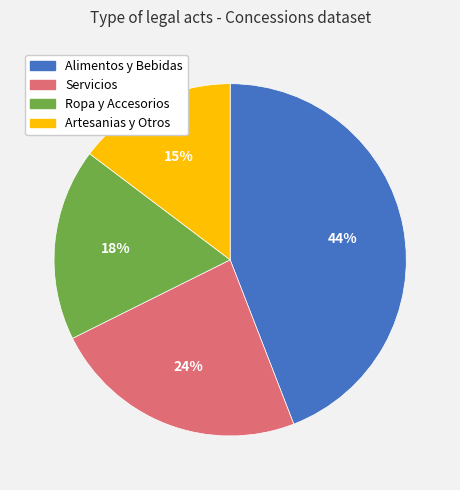

What is the largest slice in the pie chart?

Alimentos y Bebidas